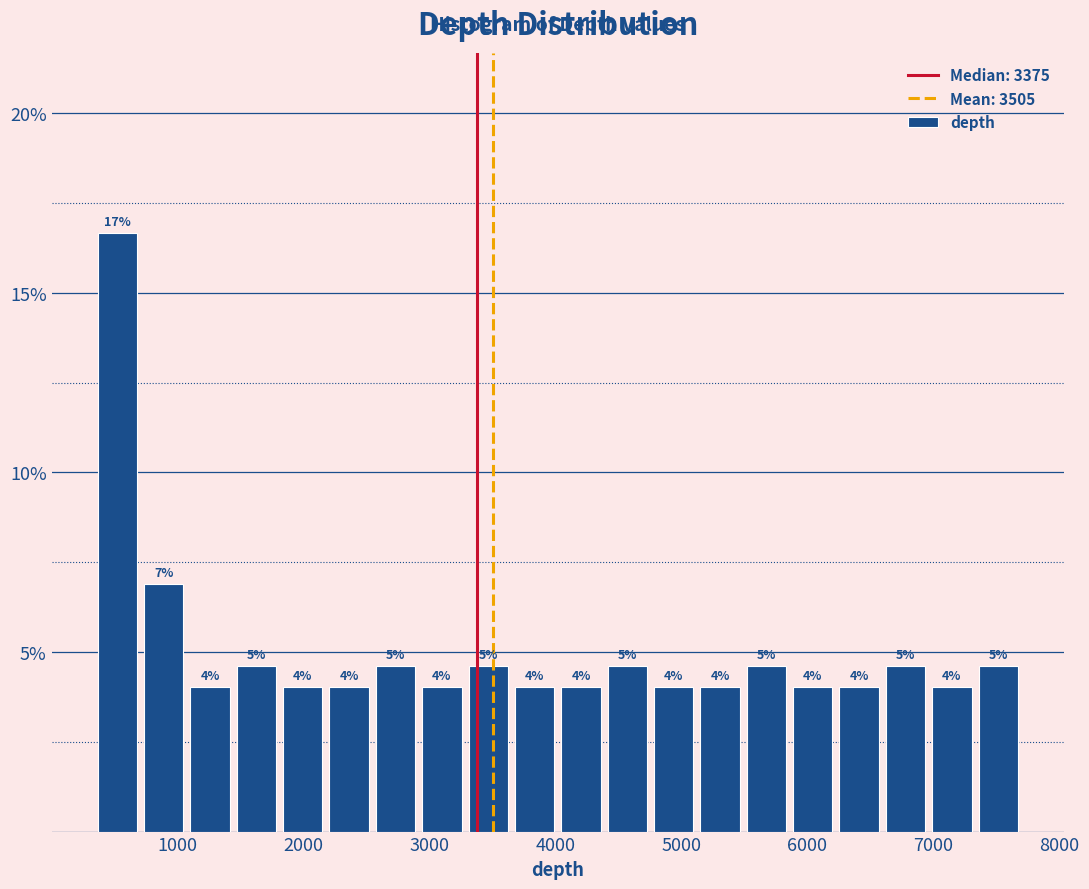

Around what value on the x-axis is the tallest bar? Give the approximate position of its centre, as read against the axis.

500